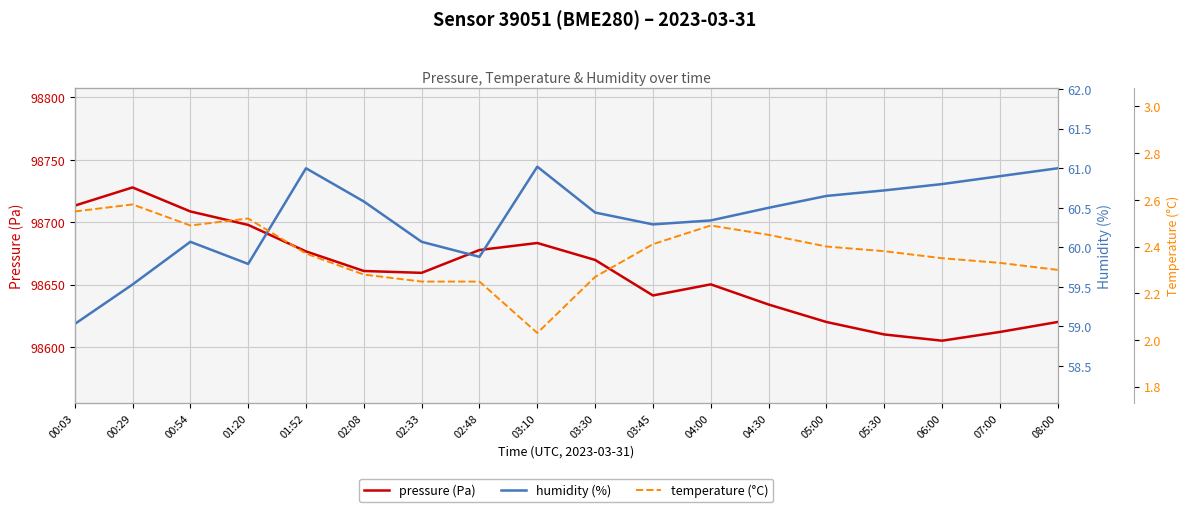

The humidity (%) series shows 79.8 at 06:00. True or false?

False